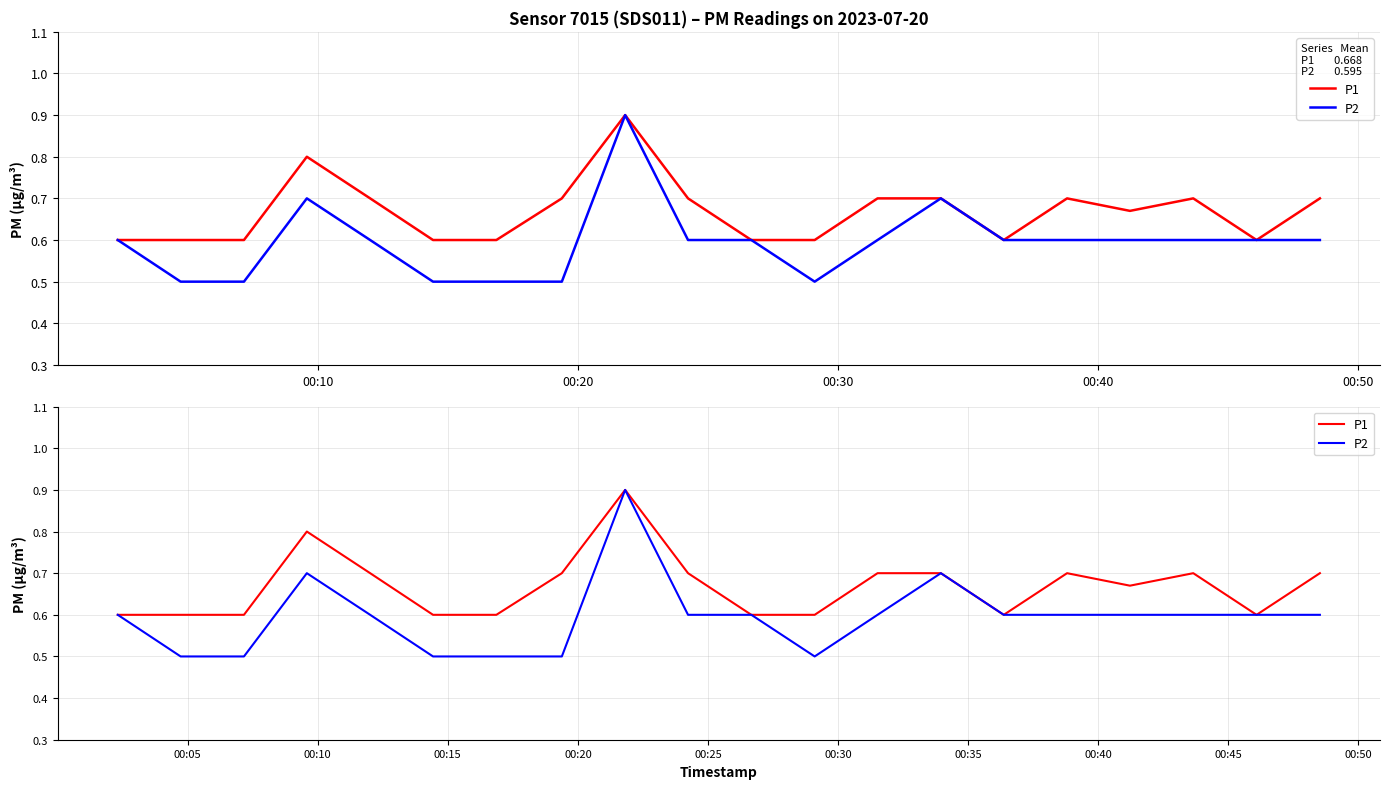

Which series has the largest total across all categories?

P1